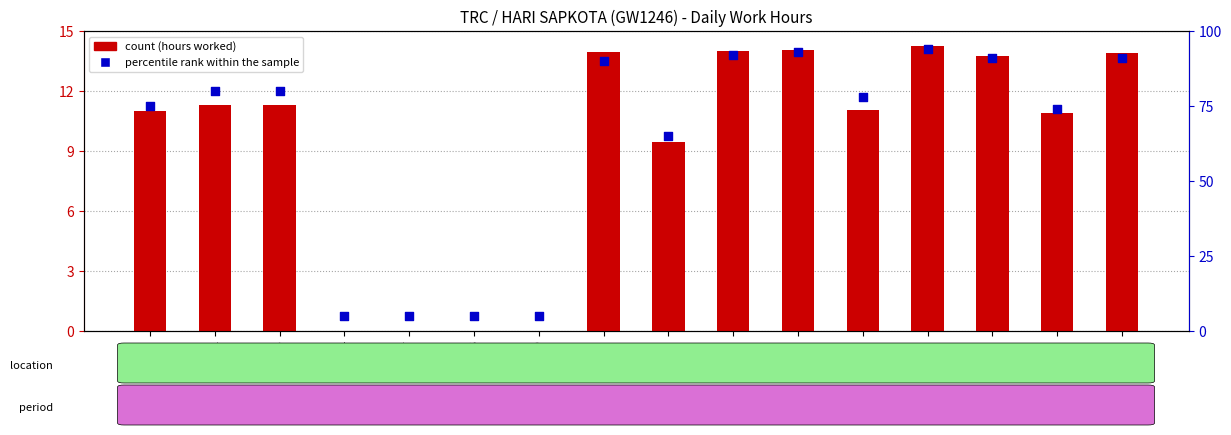

Which series reaches the minimum Y coordinate?

count